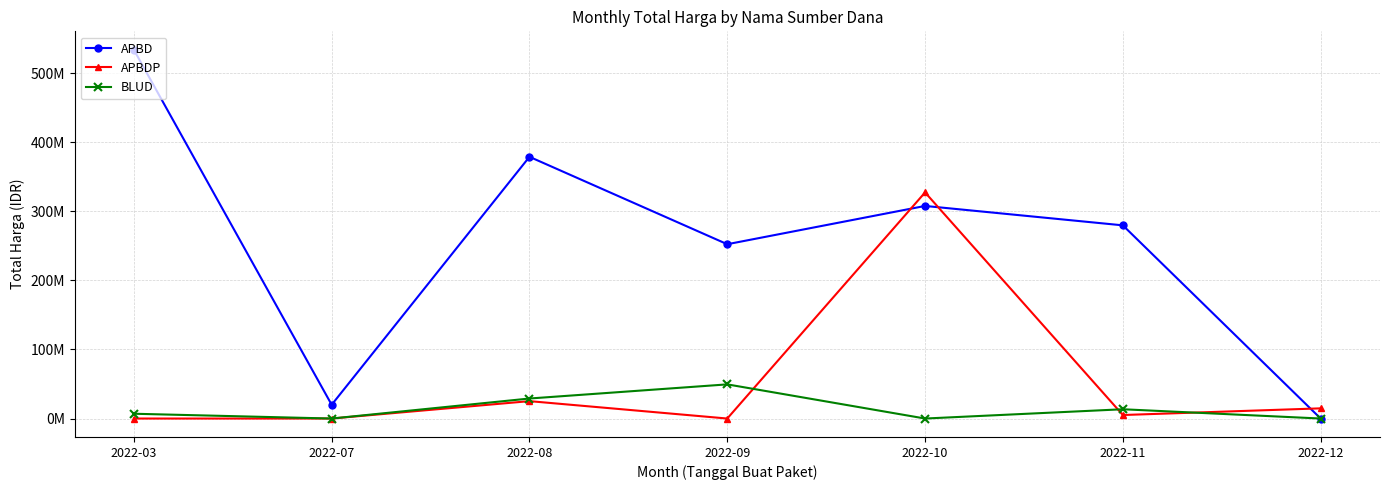

Does the chart have visible grid lines?

Yes